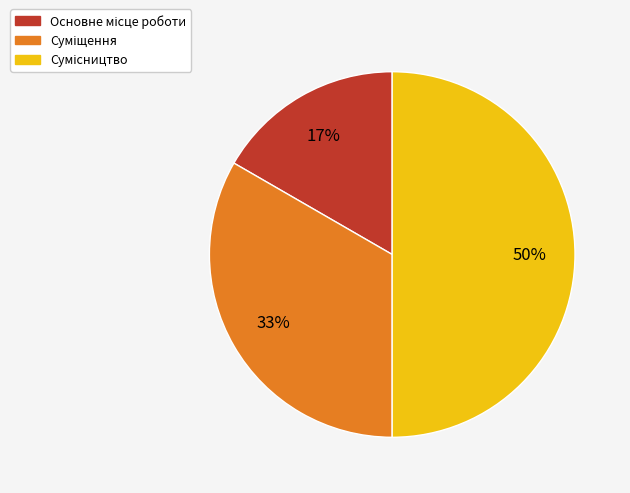

To the nearest percent, what is the difference between the largest and smallest slice percentages?

33%